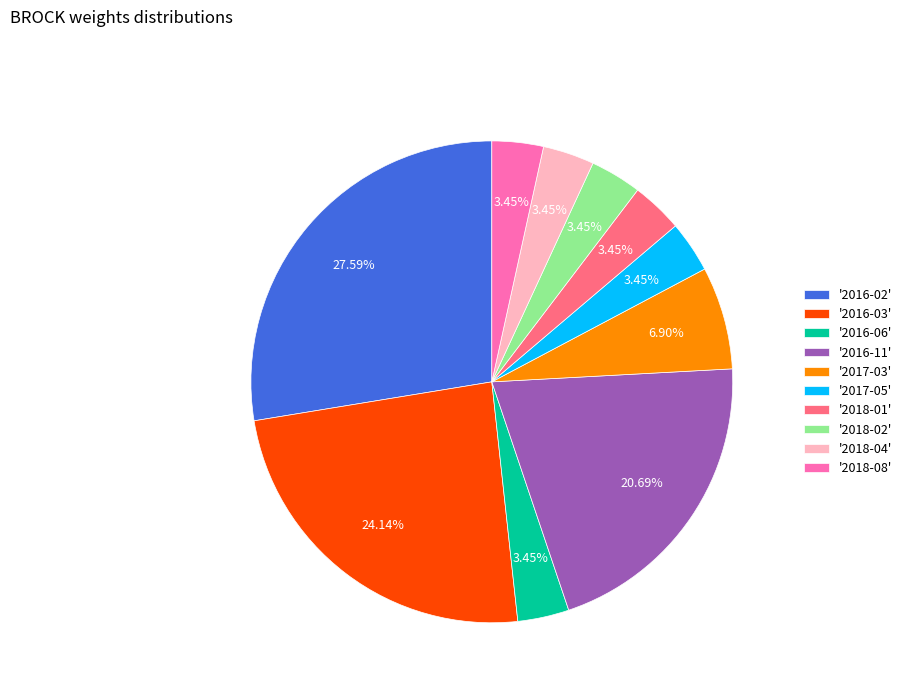

Do '2018-08' and '2017-05' together represent more than half of the pie?

No